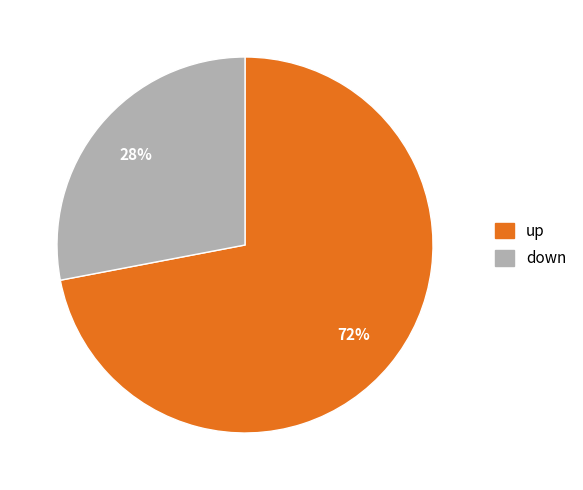

Is it true that down is 36% of the pie?

False